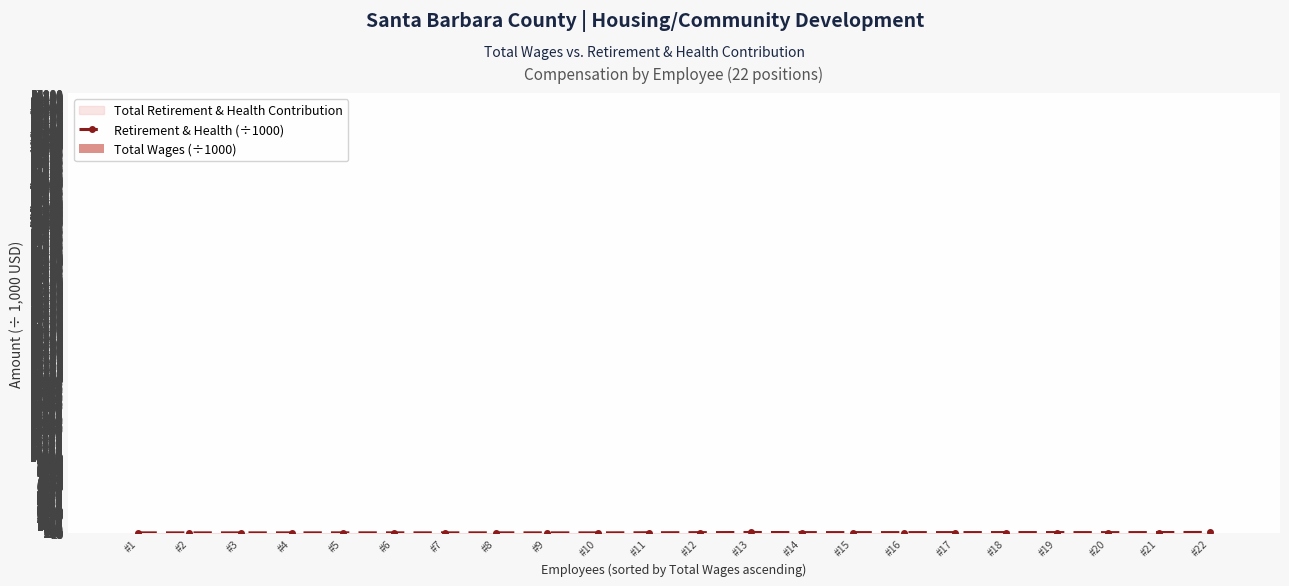

Rank the series at #20 from lowest to highest value.

Retirement & Health (÷1000), Total Wages (÷1000)